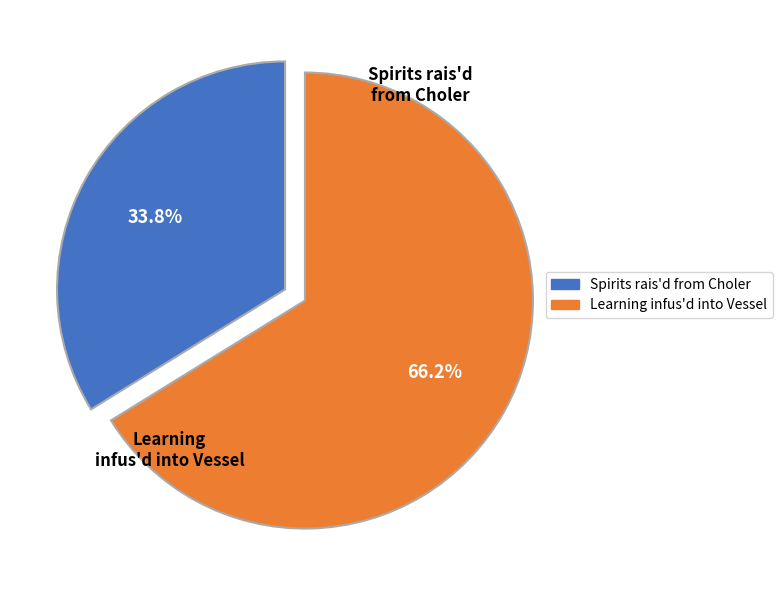

What is the change in value from Spirits rais'd from Choler to Learning infus'd into Vessel?

+3978